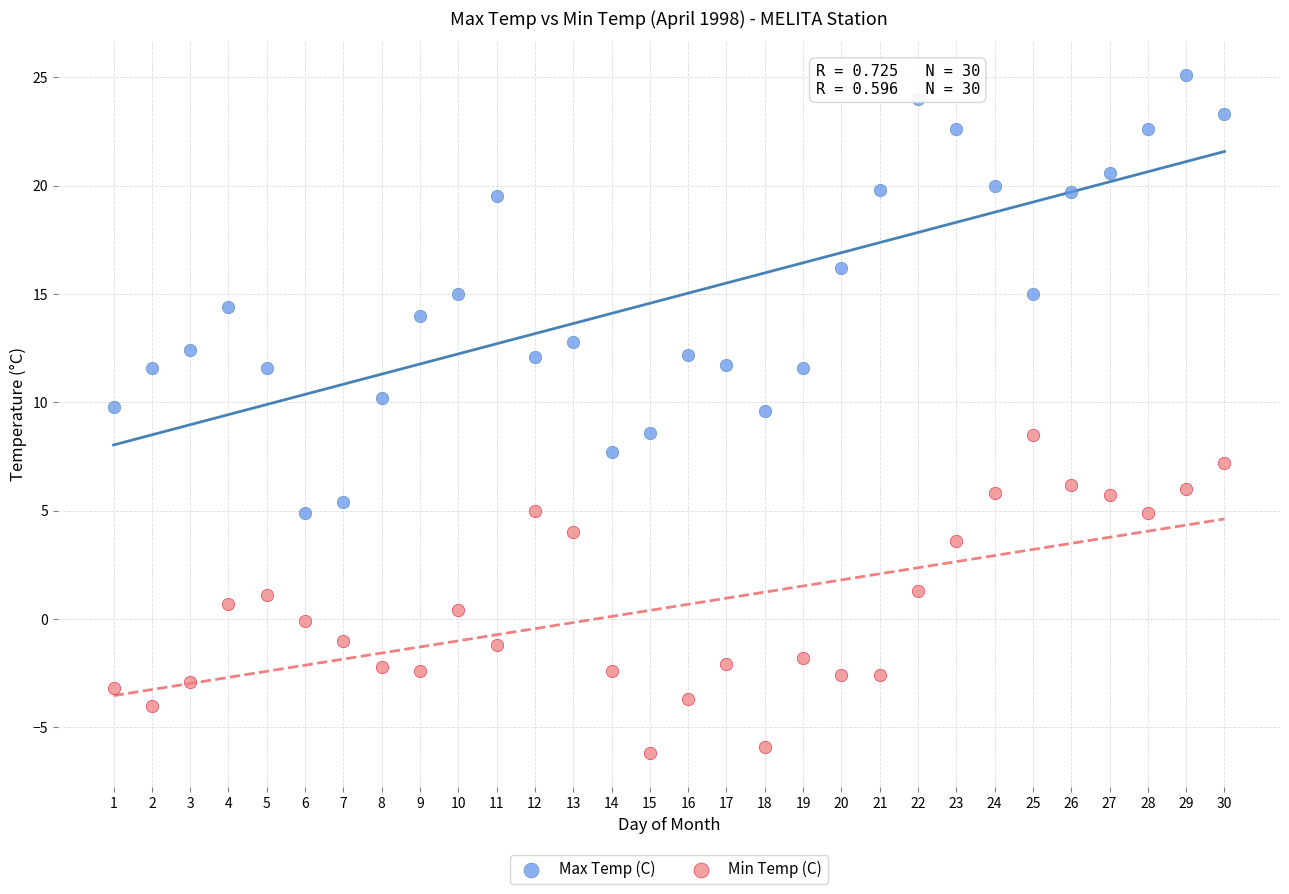

Which series contains the lowest Y value?

Min Temp (C)